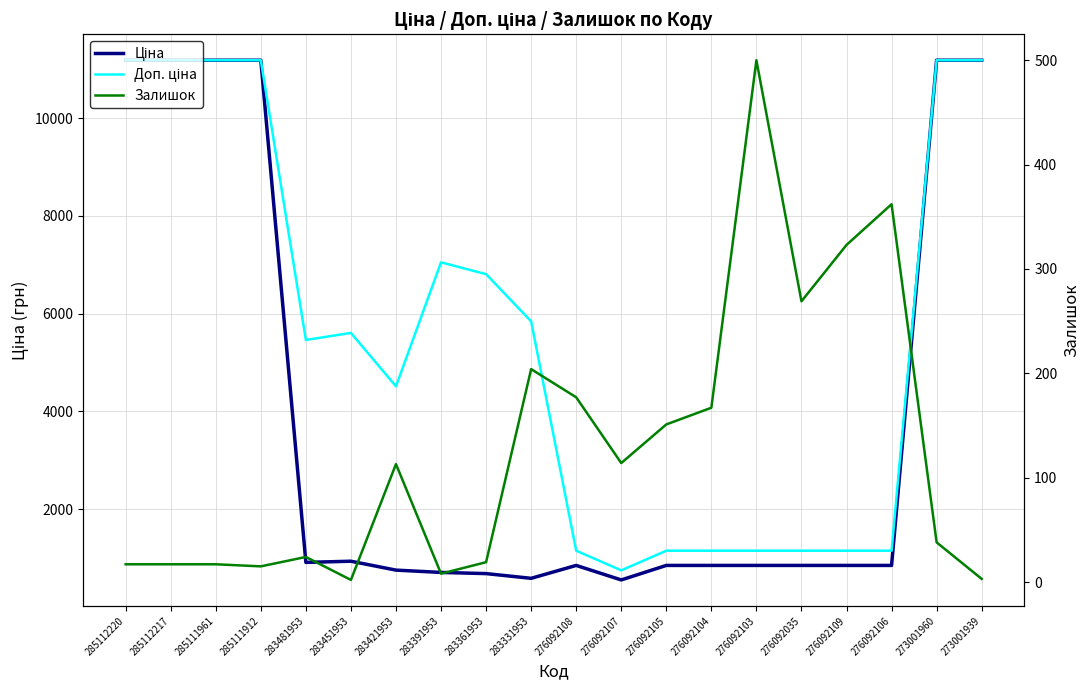

Is it true that Доп. ціна equals 5462.3 at 283481953?

True